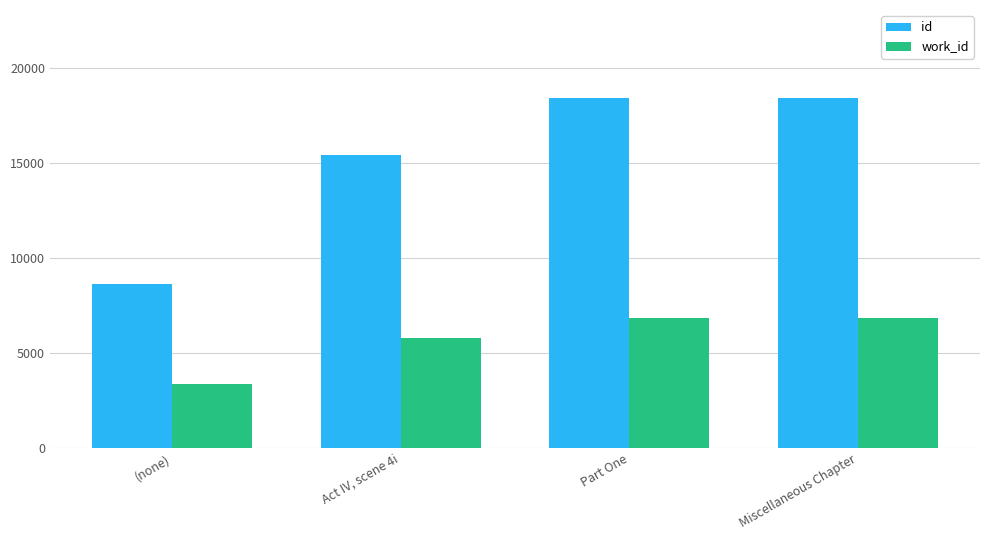

How many distinct data groups are displayed?

2